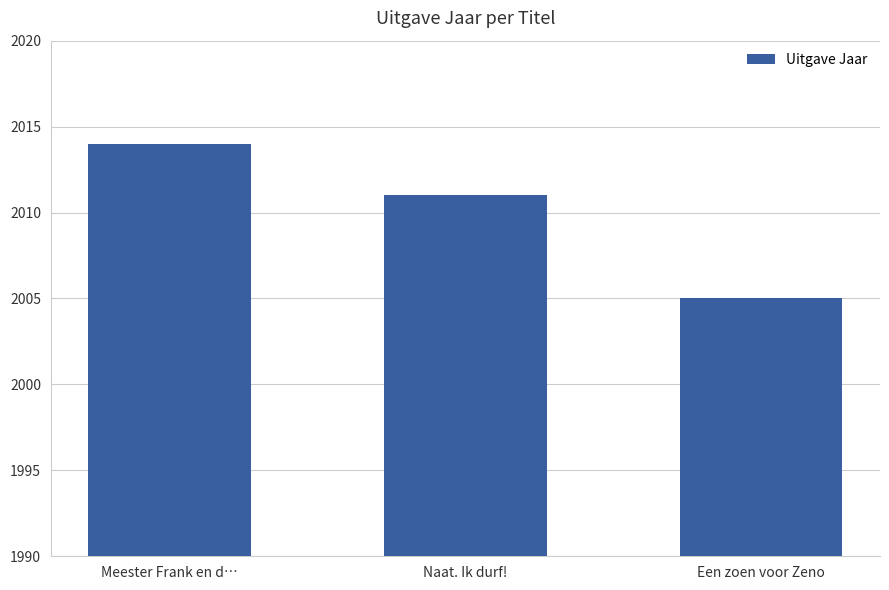

What is the ratio of the value at Naat. Ik durf! to the value at Een zoen voor Zeno?

1.0